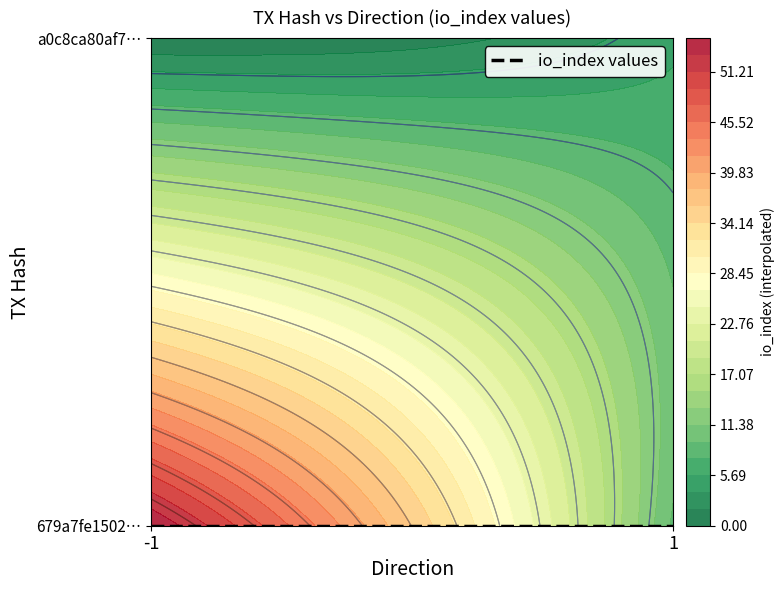

Rank the series by their maximum value, from highest to lowest.

679a7fe150240c51d49cf77d8df6f399dc25915, a0c8ca80af77d2230412eba30540a6db3fd81b8